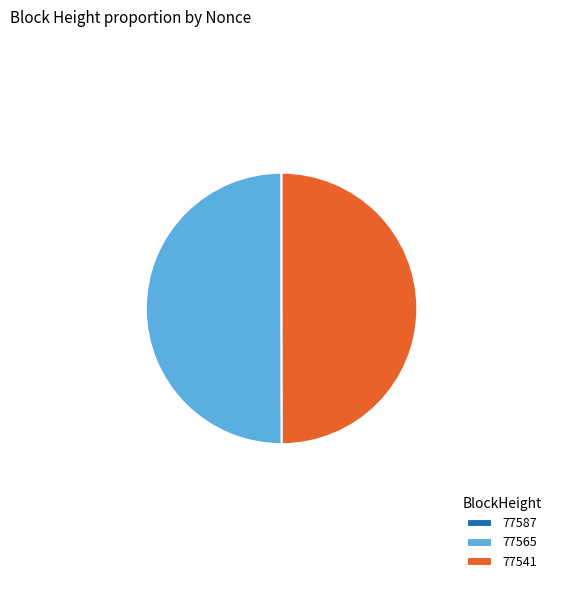

The 77541 slice represents 50% of the pie. True or false?

True